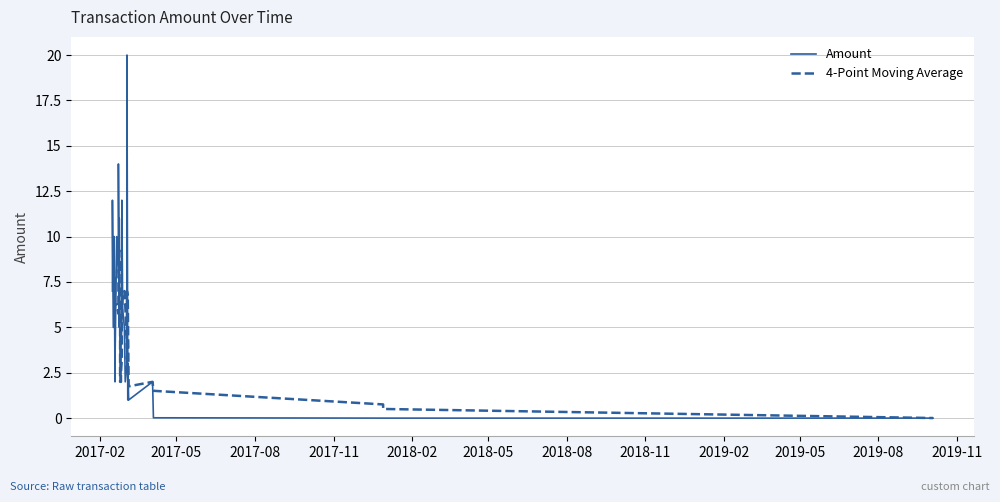

Count the number of values greater than 4.

19